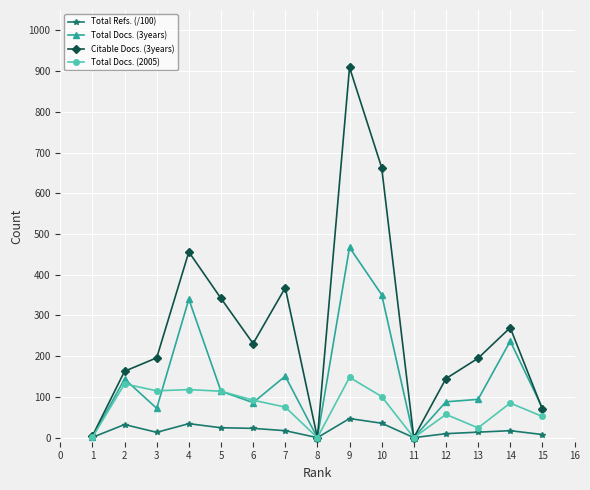

At which category is the sum across all series the highest?

9